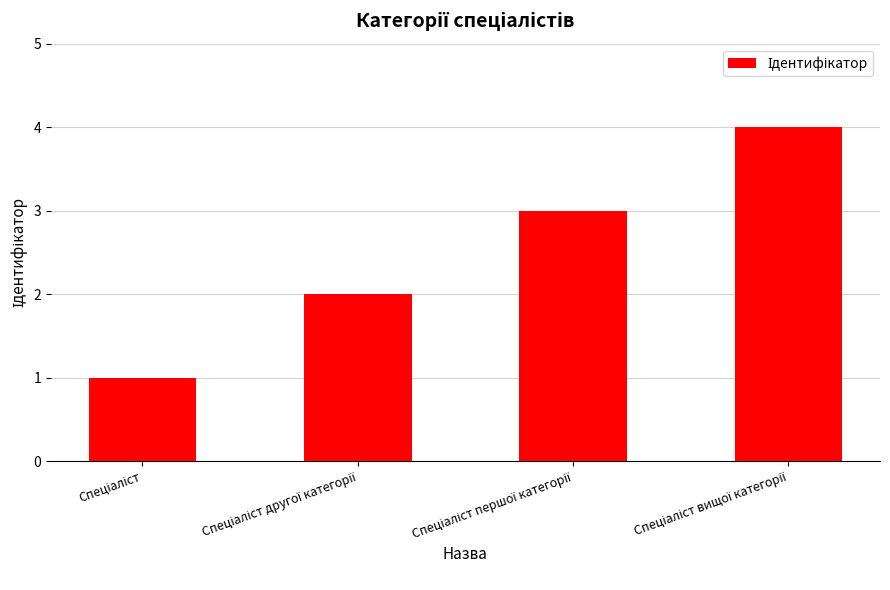

What is the difference between the maximum and minimum values?

3